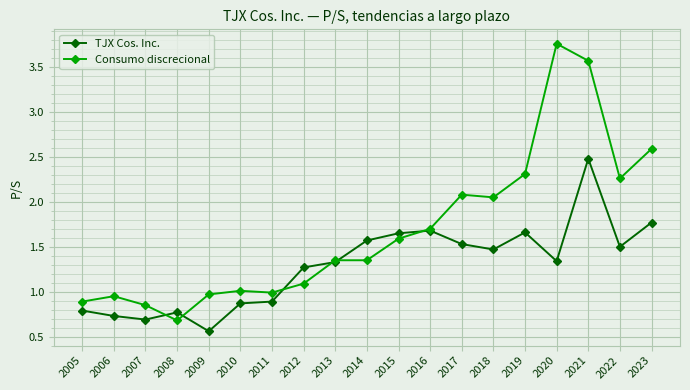

List the series in order of their overall mean, highest first.

Consumo discrecional, TJX Cos. Inc.